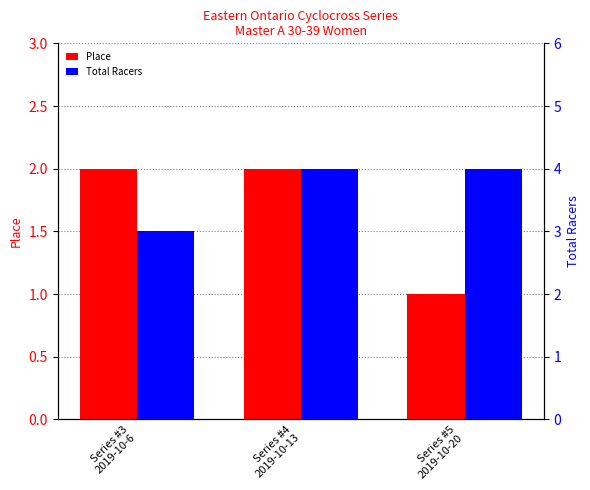

Rank the series by their average value, from highest to lowest.

Total Racers, Place